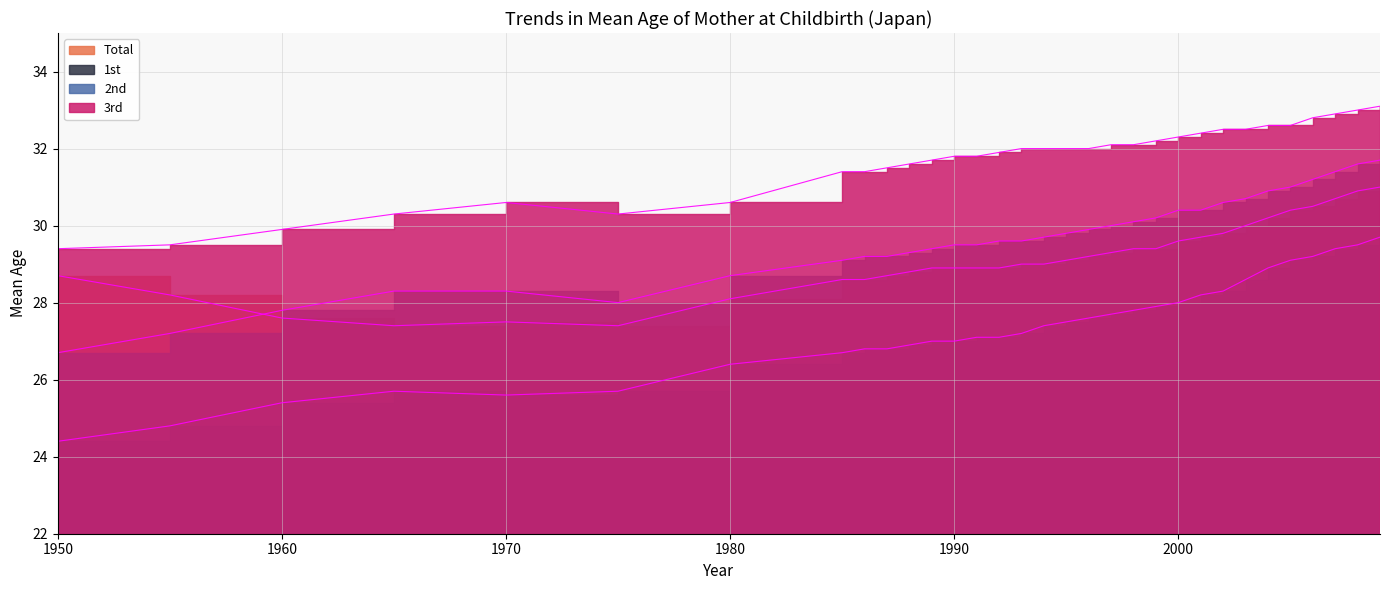

Rank the series by their maximum value, from highest to lowest.

3rd, 2nd, Total, 1st